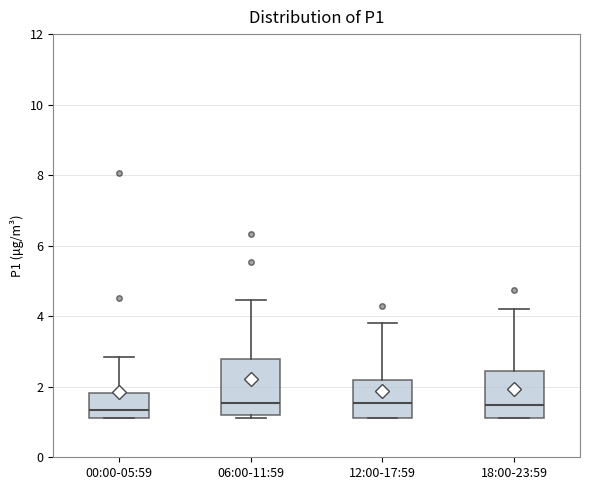

Reading left to right, transcribe this box plot: for each box, give where its median line is, the range the box spans, and where its two whiskers end, as read against the y-axis. The values are not printed on the chart, so give them approximately, as read against the axis.

00:00-05:59: median 1.4, box 1.2 to 1.8, whiskers 1.2 to 2.8
06:00-11:59: median 1.6, box 1.2 to 2.8, whiskers 1.2 (just below the box's lower edge) to 4.4
12:00-17:59: median 1.6, box 1.2 to 2.2, whiskers 1.2 to 3.8
18:00-23:59: median 1.4, box 1.2 to 2.4, whiskers 1.2 to 4.2